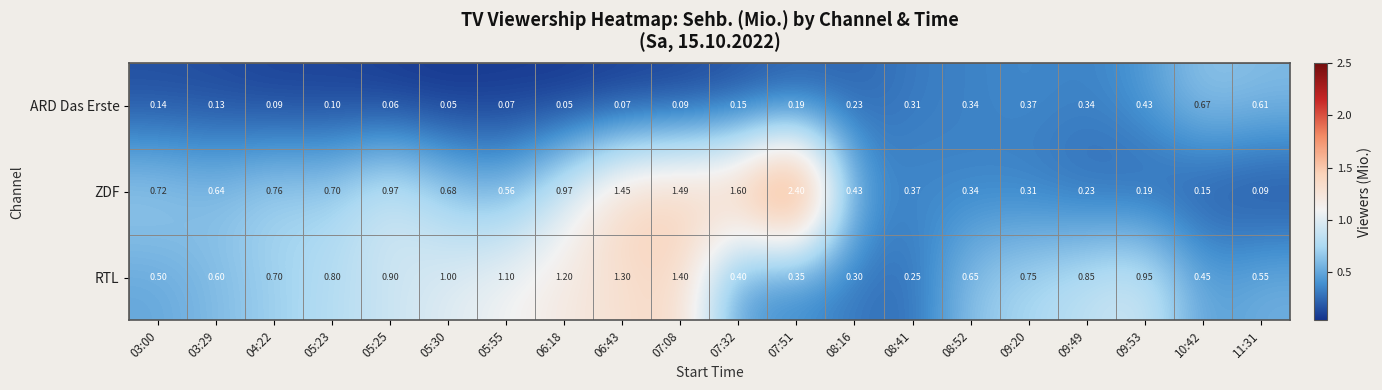

Is the value of ZDF at 03:00 greater than the value of ARD Das Erste at 03:00?

Yes